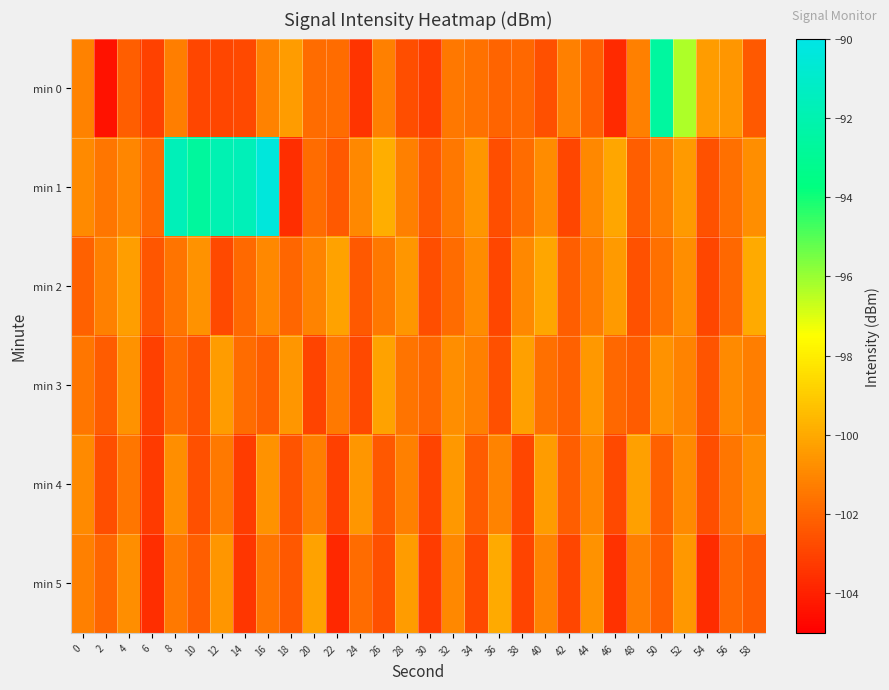

List the series in order of their peak value, lowest first.

min 4, min 3, min 2, min 5, min 0, min 1